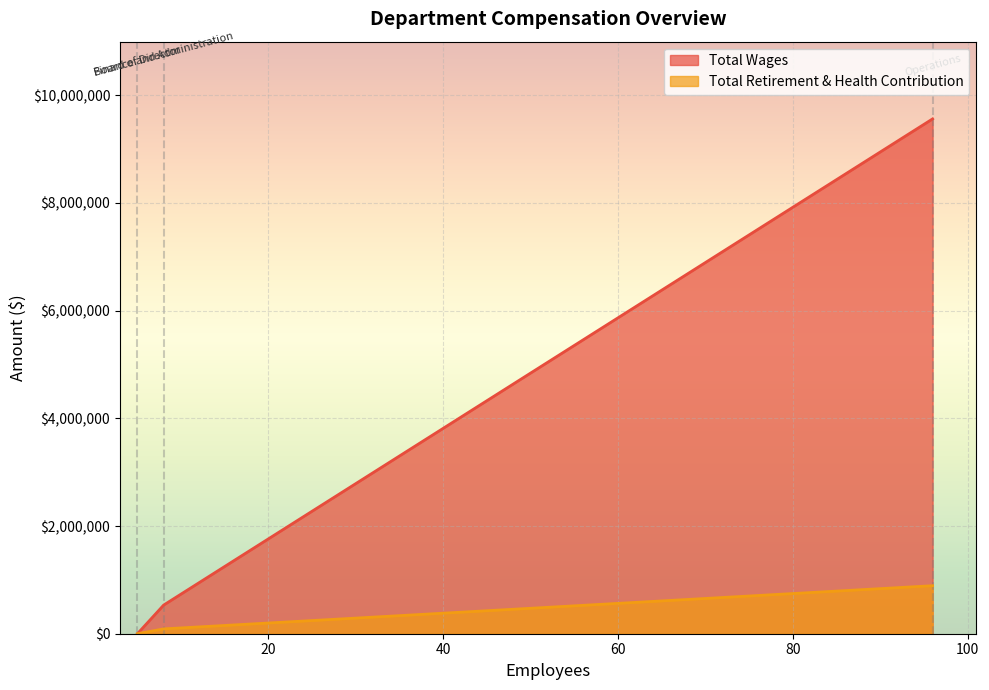

How many lines are shown in the chart?

2